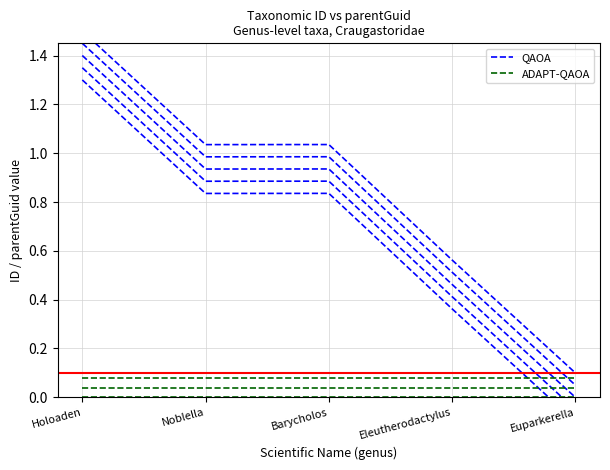

Does the chart display data point markers on the line(s)?

No